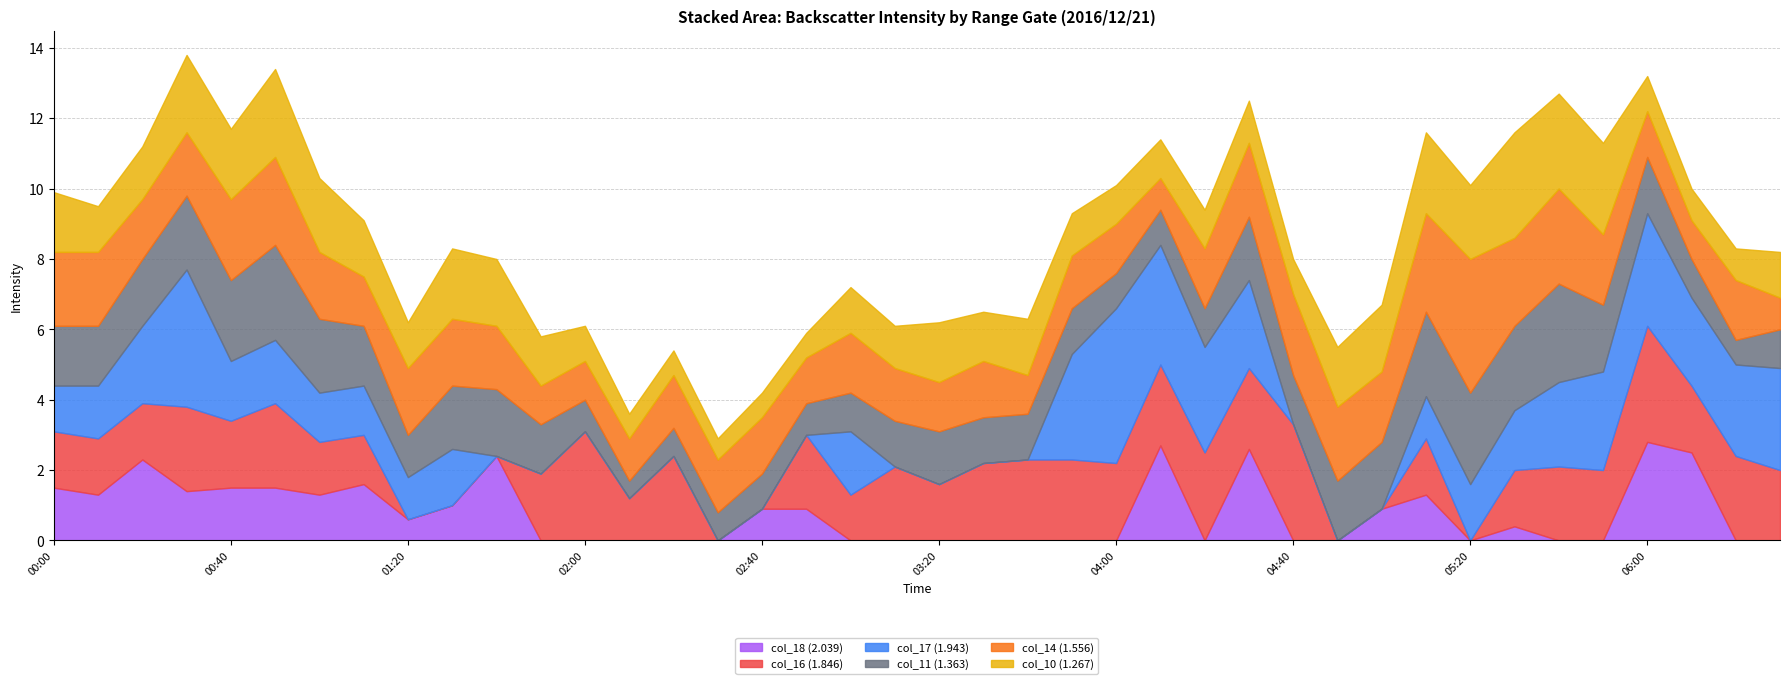

True or false: col_10 (1.267) has more than 1 points higher than both neighbors.

True